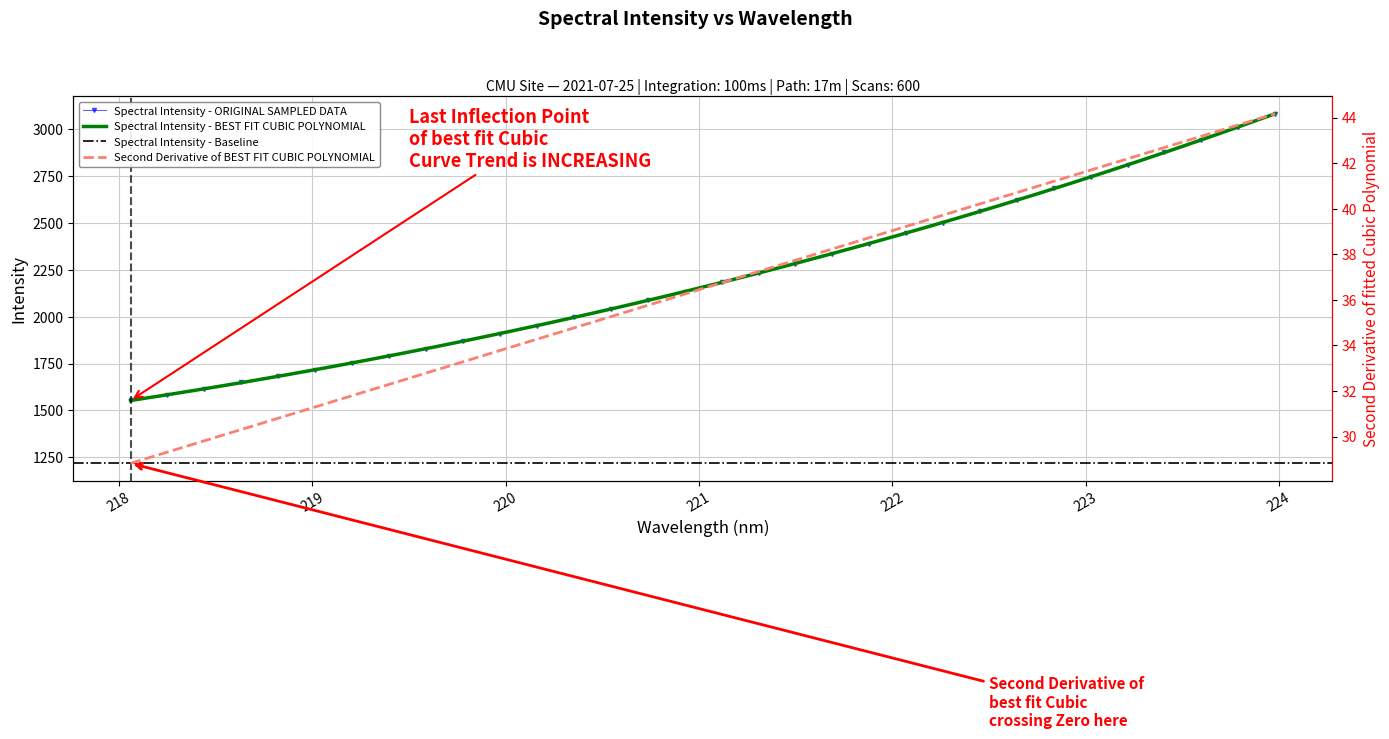

What is the change in value from 220.7354 to 223.2172?

+721.9